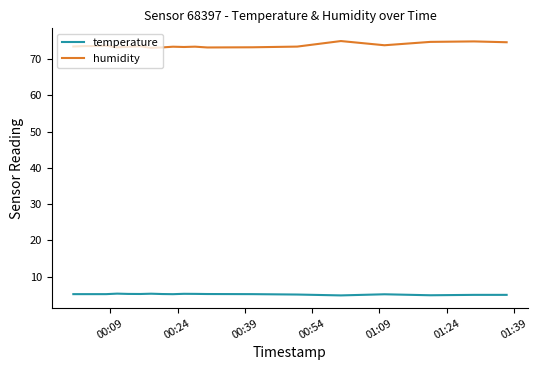

List the series in order of their overall mean, highest first.

humidity, temperature